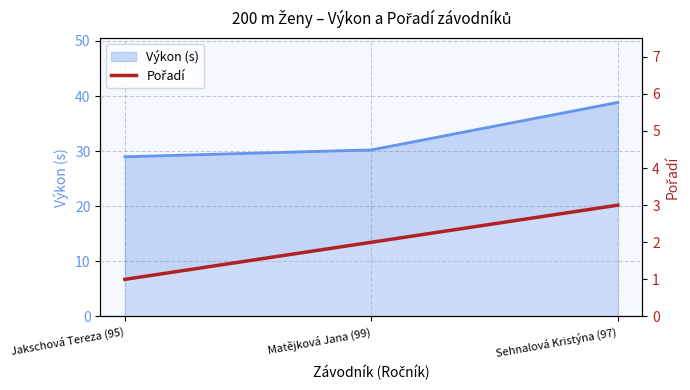

What is the label of the 3rd point from the left?

Sehnalová Kristýna (97)